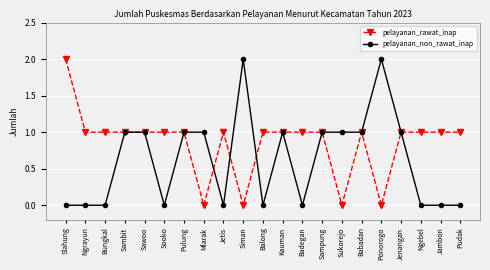

How many categories are shown in the chart?

21